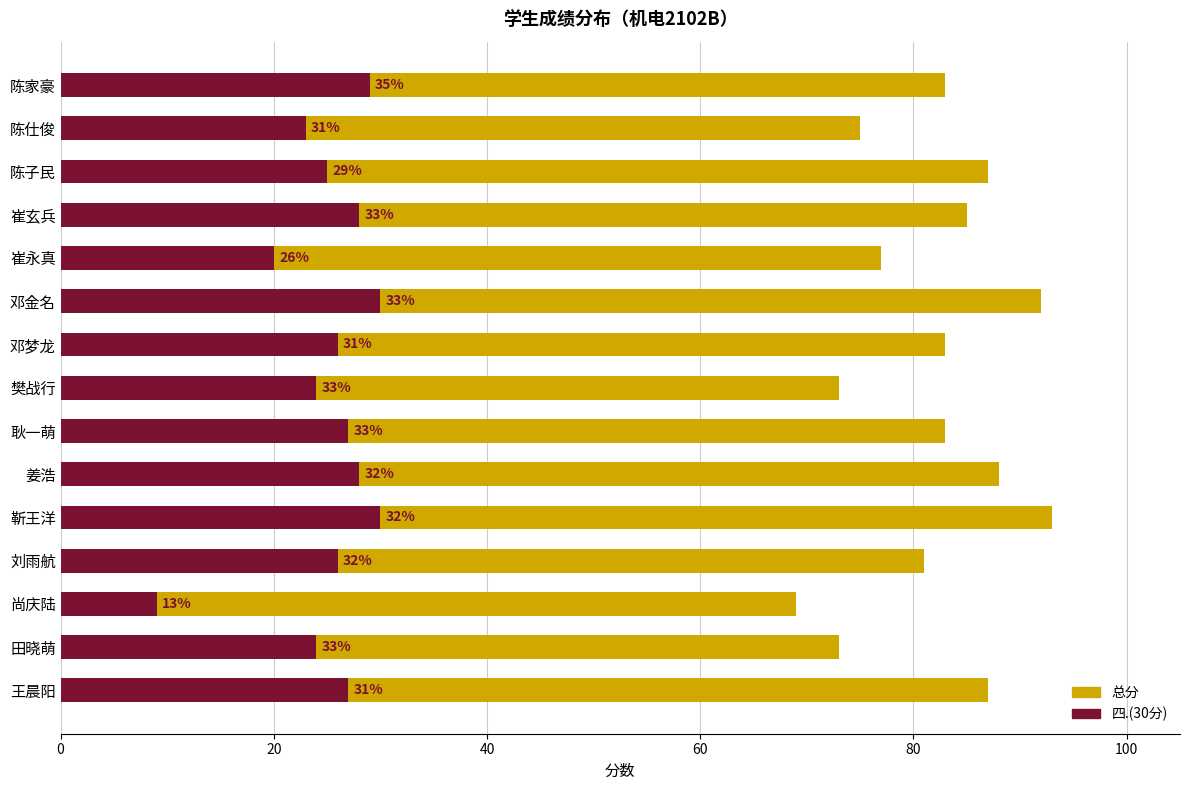

Where is 总分 nearest to the value 81?

刘雨航